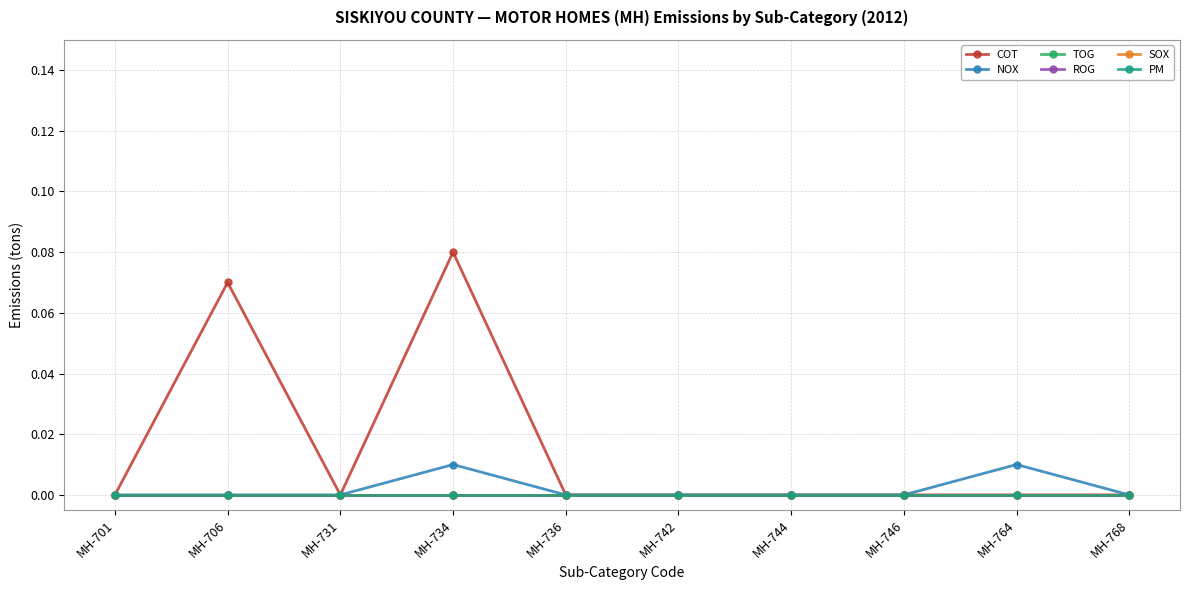

List the labels in order of PM value, largest first.

MH-701, MH-706, MH-731, MH-734, MH-736, MH-742, MH-744, MH-746, MH-764, MH-768